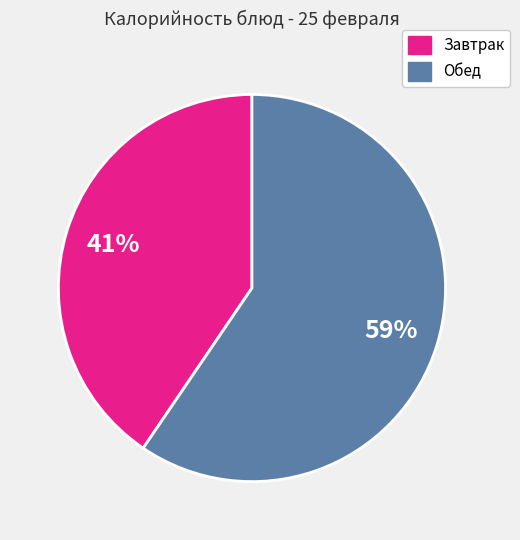

Is there a majority slice in this chart?

Yes